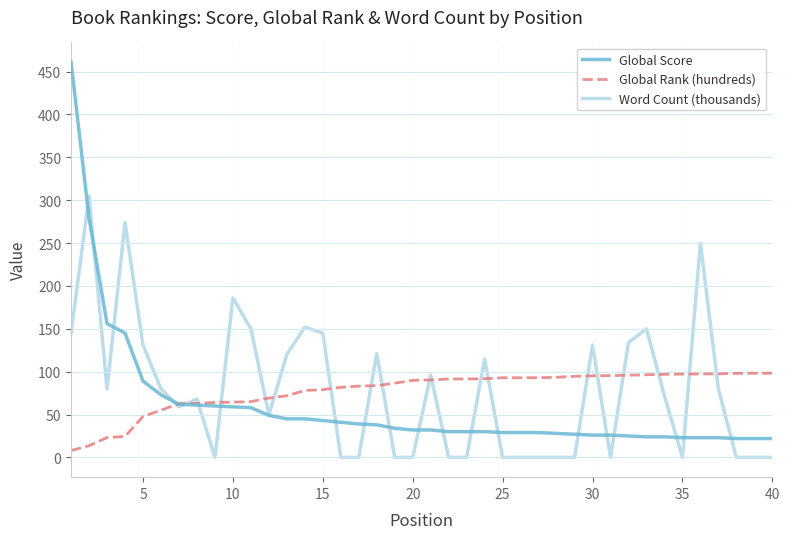

Which series has the largest range (max minus min)?

Global Score